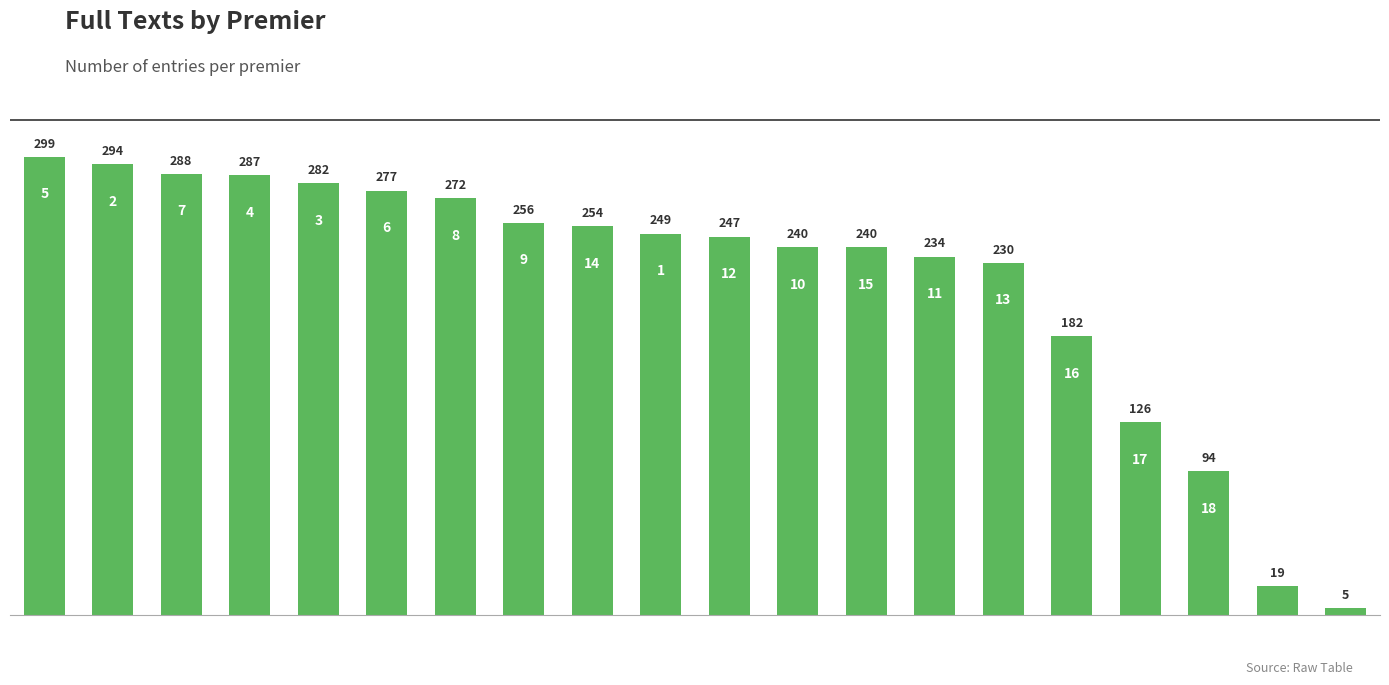

What is the greatest value displayed?

299